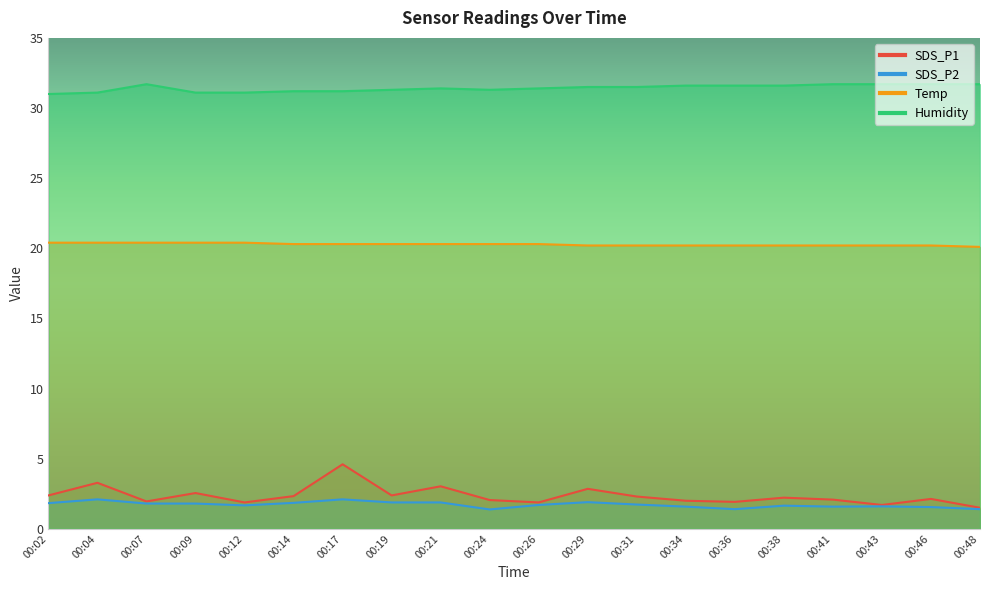

True or false: Temp has more than 2 interior local peaks.

False